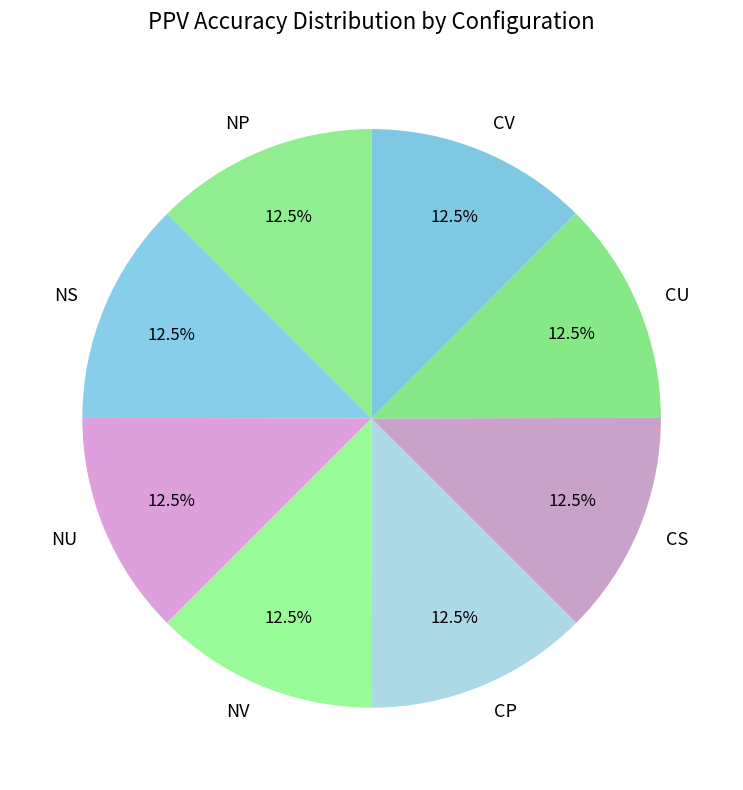

What is the total percentage of NS and NP?

25.0%